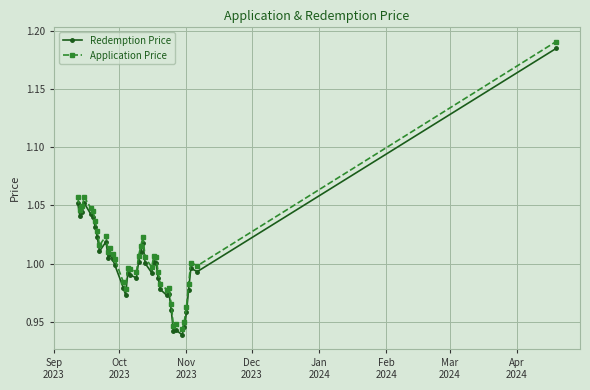

True or false: Application Price and Redemption Price cross at least once.

False